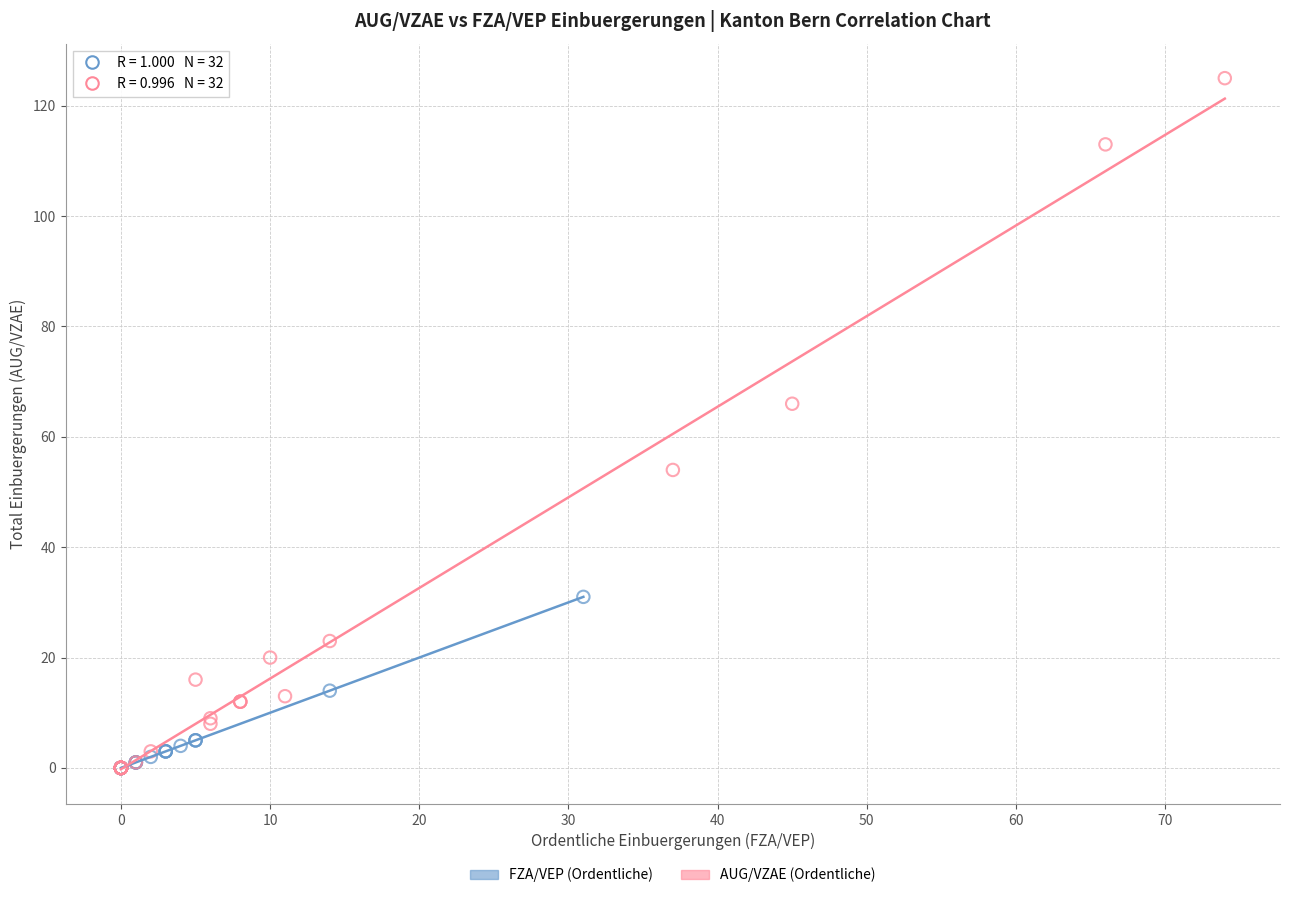

What are all the series names shown in the legend?

FZA/VEP (Ordentliche), AUG/VZAE (Ordentliche)